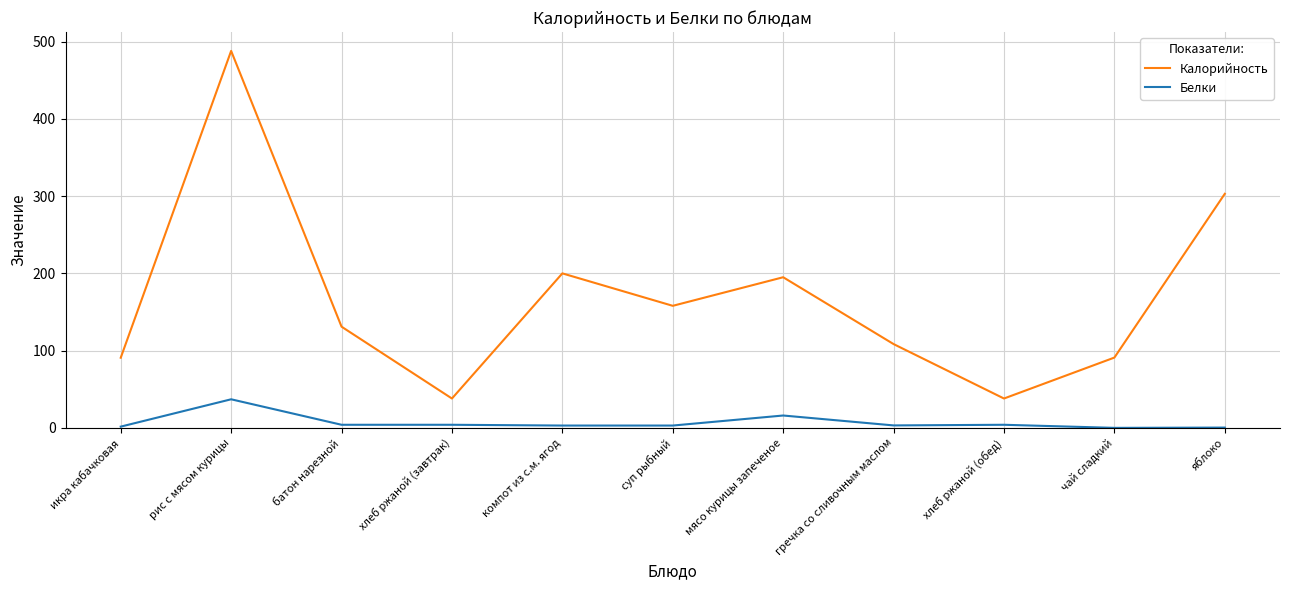

At how many categories does at least one series exceed 123?

6